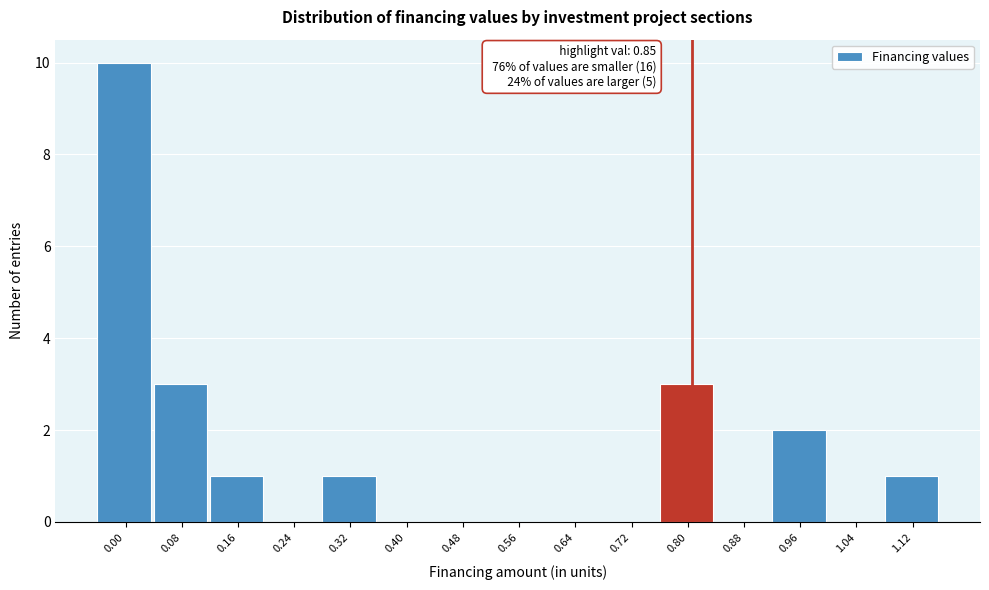

Reading left to right, extract all data points from this chart.

0.00=10	0.08=3	0.16=1	0.24=0	0.32=1	0.40=0	0.48=0	0.56=0	0.64=0	0.72=0	0.80=3	0.88=0	0.96=2	1.04=0	1.12=1